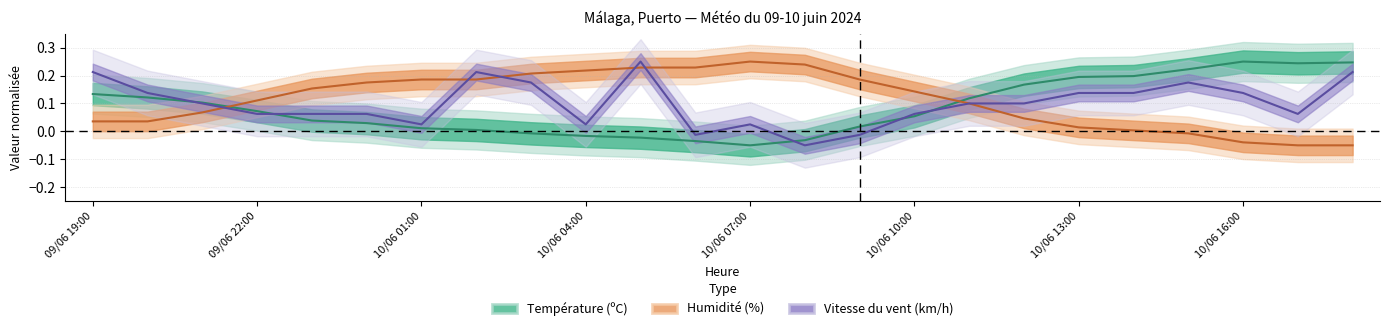

List the labels in order of Humidité (%) value, largest first.

10/06 07:00, 10/06 08:00, 10/06 05:00, 10/06 06:00, 10/06 04:00, 10/06 03:00, 10/06 01:00, 10/06 02:00, 10/06 09:00, 10/06 00:00, 09/06 23:00, 10/06 10:00, 09/06 22:00, 10/06 11:00, 09/06 21:00, 10/06 12:00, 09/06 19:00, 09/06 20:00, 10/06 13:00, 10/06 14:00, 10/06 15:00, 10/06 16:00, 10/06 17:00, 10/06 18:00